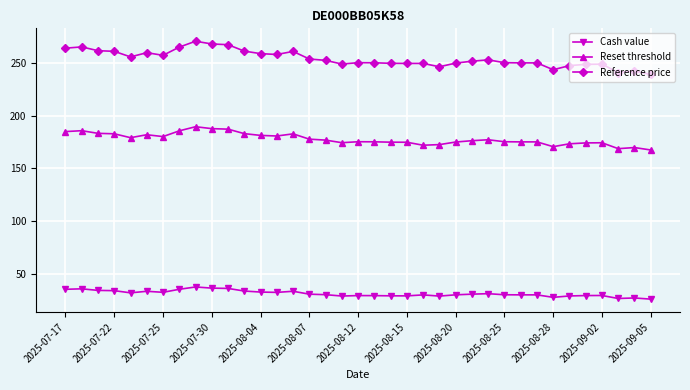

True or false: Reset threshold has more than 1 points higher than both neighbors.

True